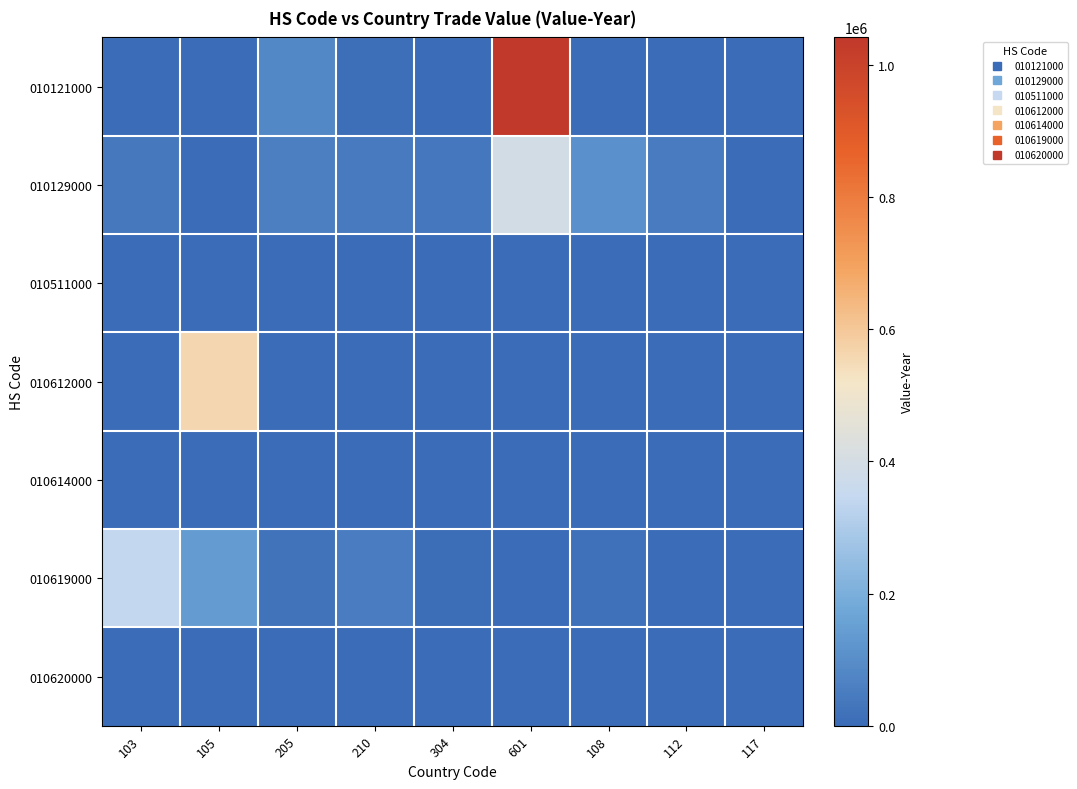

At 112, list the series in order from smallest to largest.

010121000, 010511000, 010612000, 010614000, 010620000, 010619000, 010129000